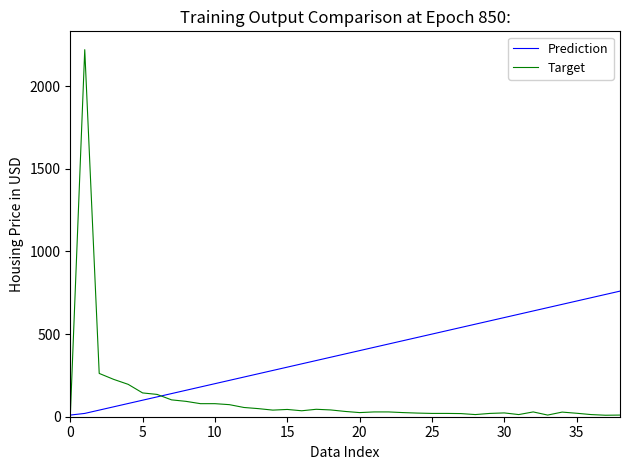

What is the maximum value for Target?

2221